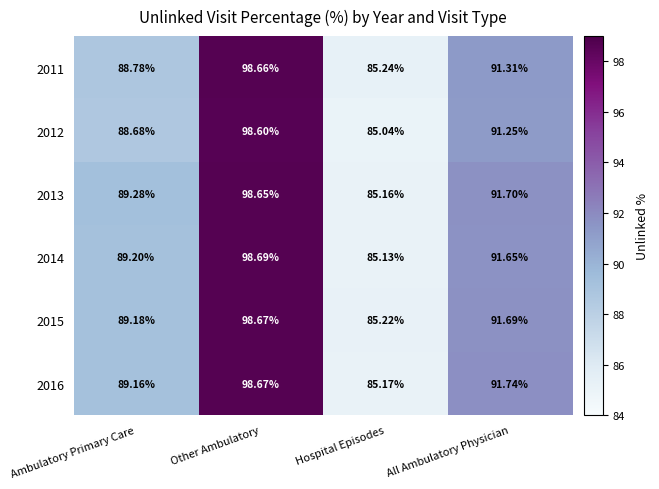

At Ambulatory Primary Care, list the series in order from largest to smallest.

2013, 2014, 2015, 2016, 2011, 2012